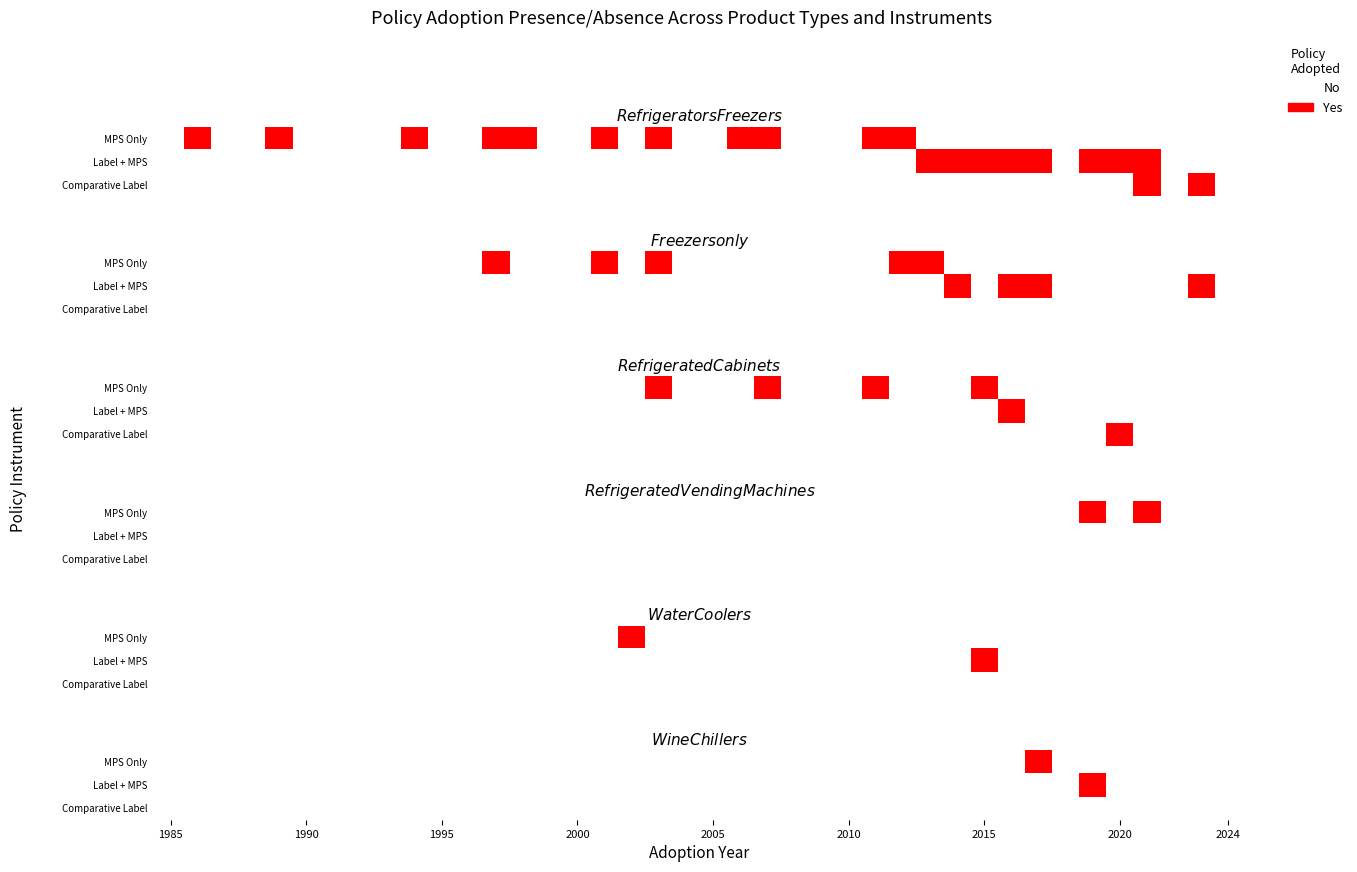

What is the maximum value shown in the chart?

1